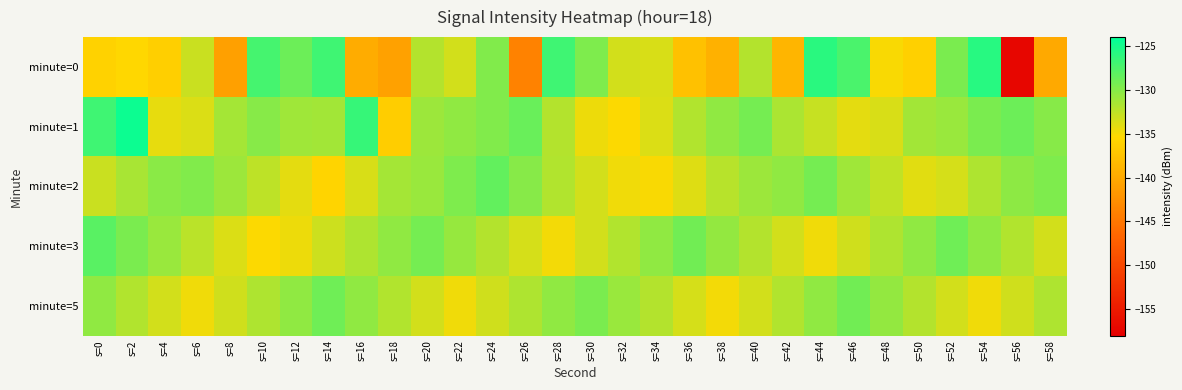

Reading left to right, what are all the values shown in this chart?

minute=0: s=0=-136.0	s=2=-135.5	s=4=-136.2	s=6=-133.0	s=8=-140.9	s=10=-127.2	s=12=-128.9	s=14=-126.9	s=16=-139.8	s=18=-140.9	s=20=-132.1	s=22=-133.4	s=24=-129.8	s=26=-143.9	s=28=-126.9	s=30=-129.6	s=32=-133.4	s=34=-133.6	s=36=-137.6	s=38=-139.3	s=40=-132.0	s=42=-138.8	s=44=-126.0	s=46=-127.4	s=48=-135.0	s=50=-136.2	s=52=-129.5	s=54=-125.8	s=56=-157.2	s=58=-140.1
minute=1: s=0=-126.8	s=2=-124.6	s=4=-134.3	s=6=-133.8	s=8=-131.3	s=10=-130.0	s=12=-131.1	s=14=-131.3	s=16=-126.5	s=18=-136.5	s=20=-131.0	s=22=-130.5	s=24=-129.8	s=26=-128.7	s=28=-132.1	s=30=-134.5	s=32=-135.2	s=34=-133.8	s=36=-131.9	s=38=-130.4	s=40=-129.3	s=42=-131.7	s=44=-132.8	s=46=-134.1	s=48=-133.6	s=50=-131.2	s=52=-130.8	s=54=-129.5	s=56=-128.9	s=58=-130.1
minute=2: s=0=-133.0	s=2=-131.5	s=4=-130.2	s=6=-129.8	s=8=-131.0	s=10=-132.5	s=12=-134.2	s=14=-135.8	s=16=-133.6	s=18=-131.4	s=20=-130.8	s=22=-129.7	s=24=-128.5	s=26=-130.1	s=28=-131.9	s=30=-133.4	s=32=-134.7	s=34=-135.1	s=36=-133.9	s=38=-132.2	s=40=-131.0	s=42=-130.5	s=44=-129.3	s=46=-131.1	s=48=-132.6	s=50=-134.0	s=52=-133.5	s=54=-131.8	s=56=-130.3	s=58=-129.6
minute=3: s=0=-128.0	s=2=-129.5	s=4=-130.8	s=6=-132.3	s=8=-133.7	s=10=-135.2	s=12=-134.6	s=14=-133.1	s=16=-131.8	s=18=-130.4	s=20=-129.2	s=22=-130.7	s=24=-132.1	s=26=-133.5	s=28=-134.8	s=30=-133.3	s=32=-131.9	s=34=-130.5	s=36=-129.1	s=38=-130.6	s=40=-132.0	s=42=-133.4	s=44=-134.7	s=46=-133.2	s=48=-131.8	s=50=-130.4	s=52=-129.0	s=54=-130.5	s=56=-131.9	s=58=-133.3
minute=5: s=0=-130.5	s=2=-131.9	s=4=-133.3	s=6=-134.7	s=8=-133.2	s=10=-131.8	s=12=-130.4	s=14=-129.0	s=16=-130.5	s=18=-131.9	s=20=-133.3	s=22=-134.7	s=24=-133.2	s=26=-131.8	s=28=-130.4	s=30=-129.5	s=32=-130.8	s=34=-132.1	s=36=-133.5	s=38=-134.8	s=40=-133.3	s=42=-131.9	s=44=-130.5	s=46=-129.1	s=48=-130.6	s=50=-132.0	s=52=-133.4	s=54=-134.7	s=56=-133.2	s=58=-131.8